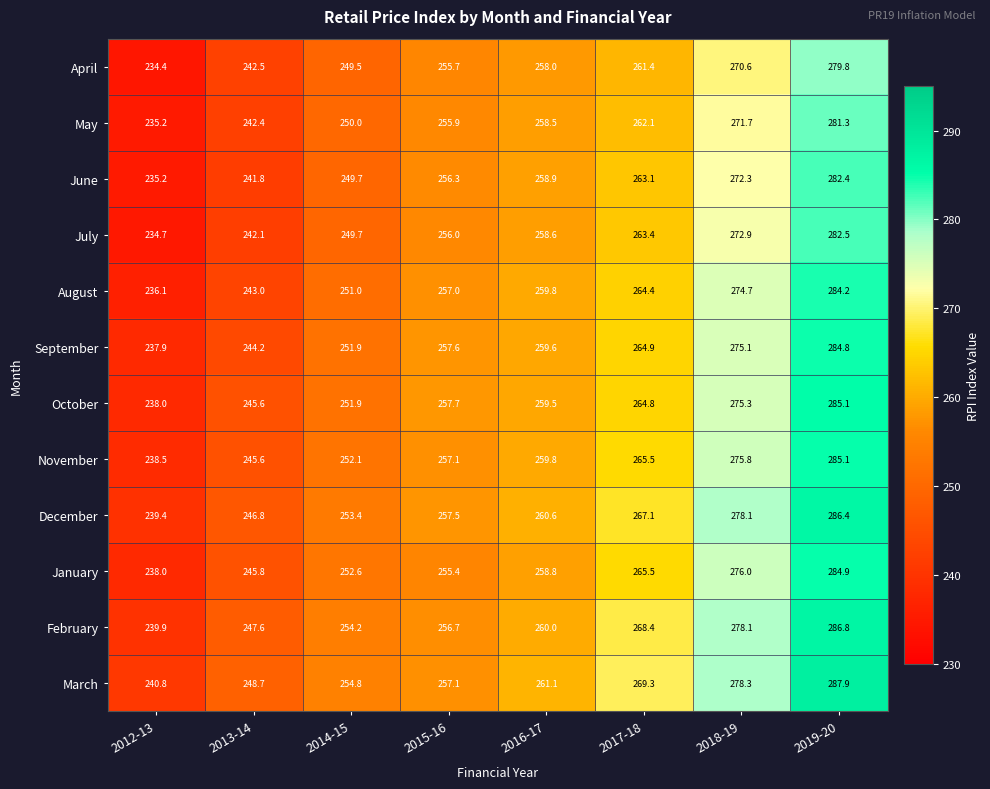

True or false: May has a value of 235.2 at 2012-13.

True